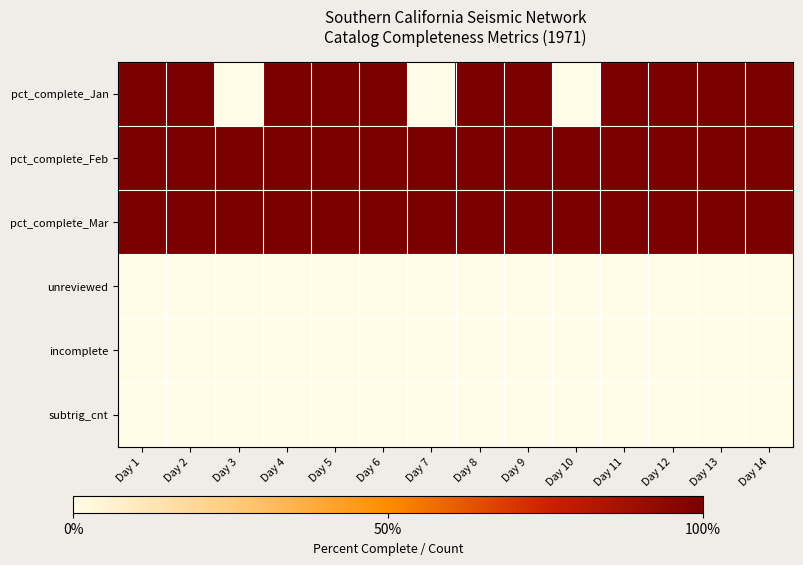

Reading left to right, what are all the values shown in this chart?

pct_complete_Jan: Day 1=100	Day 2=100	Day 3=0	Day 4=100	Day 5=100	Day 6=100	Day 7=0	Day 8=100	Day 9=100	Day 10=0	Day 11=100	Day 12=100	Day 13=100	Day 14=100
pct_complete_Feb: Day 1=100	Day 2=100	Day 3=100	Day 4=100	Day 5=100	Day 6=100	Day 7=100	Day 8=100	Day 9=100	Day 10=100	Day 11=100	Day 12=100	Day 13=100	Day 14=100
pct_complete_Mar: Day 1=100	Day 2=100	Day 3=100	Day 4=100	Day 5=100	Day 6=100	Day 7=100	Day 8=100	Day 9=100	Day 10=100	Day 11=100	Day 12=100	Day 13=100	Day 14=100
unreviewed: Day 1=0	Day 2=0	Day 3=0	Day 4=0	Day 5=0	Day 6=0	Day 7=0	Day 8=0	Day 9=0	Day 10=0	Day 11=0	Day 12=0	Day 13=0	Day 14=0
incomplete: Day 1=0	Day 2=0	Day 3=0	Day 4=0	Day 5=0	Day 6=0	Day 7=0	Day 8=0	Day 9=0	Day 10=0	Day 11=0	Day 12=0	Day 13=0	Day 14=0
subtrig_cnt: Day 1=0	Day 2=0	Day 3=0	Day 4=0	Day 5=0	Day 6=0	Day 7=0	Day 8=0	Day 9=0	Day 10=0	Day 11=0	Day 12=0	Day 13=0	Day 14=0